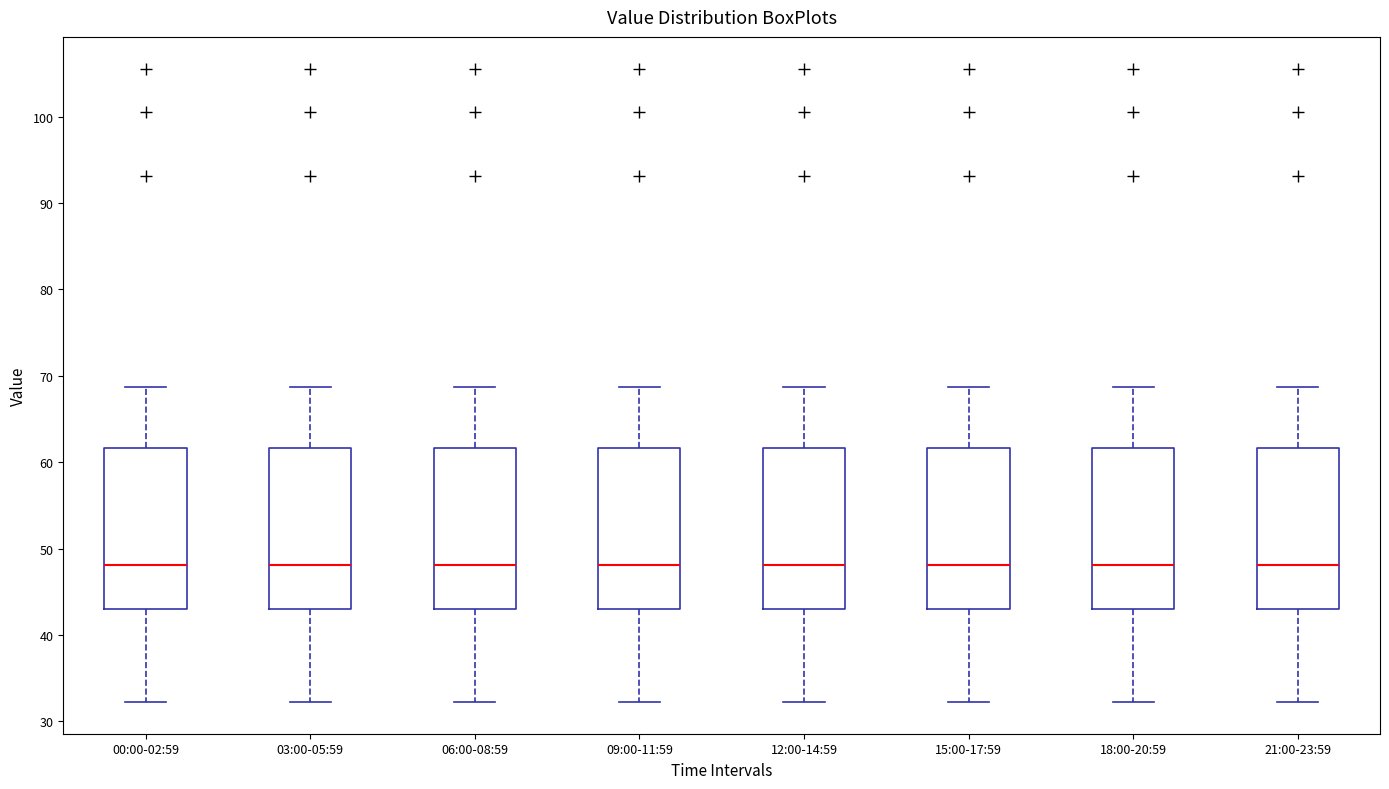

Reading left to right, transcribe this box plot: for each box, give where its median line is, the range the box spans, and where its two whiskers end, as read against the y-axis. The values are not printed on the chart, so give them approximately, as read against the axis.

00:00-02:59: median 48, box 43 to 62, whiskers 32 to 69
03:00-05:59: median 48, box 43 to 62, whiskers 32 to 69
06:00-08:59: median 48, box 43 to 62, whiskers 32 to 69
09:00-11:59: median 48, box 43 to 62, whiskers 32 to 69
12:00-14:59: median 48, box 43 to 62, whiskers 32 to 69
15:00-17:59: median 48, box 43 to 62, whiskers 32 to 69
18:00-20:59: median 48, box 43 to 62, whiskers 32 to 69
21:00-23:59: median 48, box 43 to 62, whiskers 32 to 69